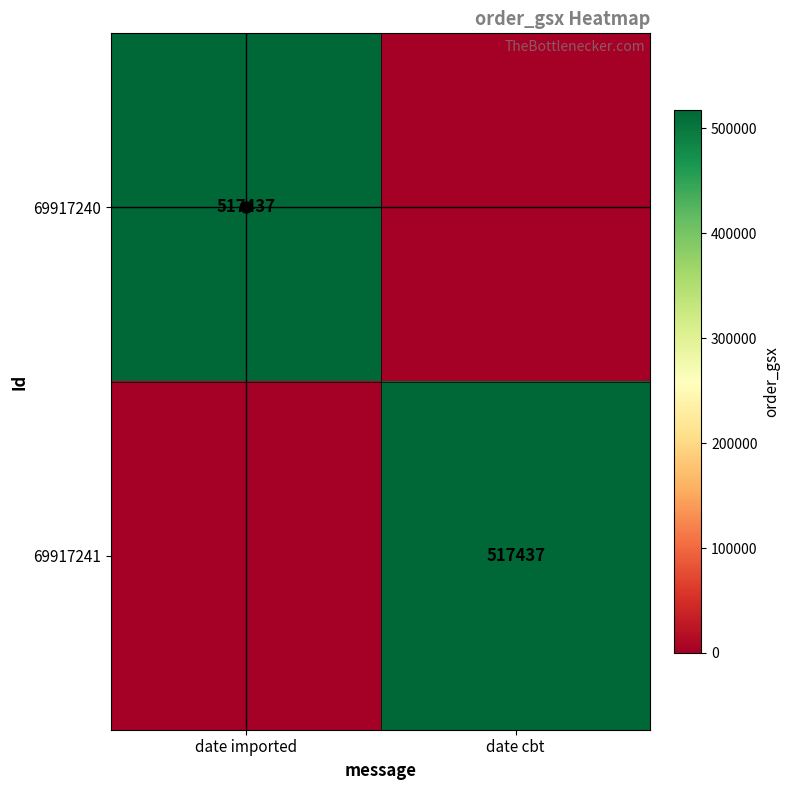

Which has a higher value, date cbt or date imported?

date imported